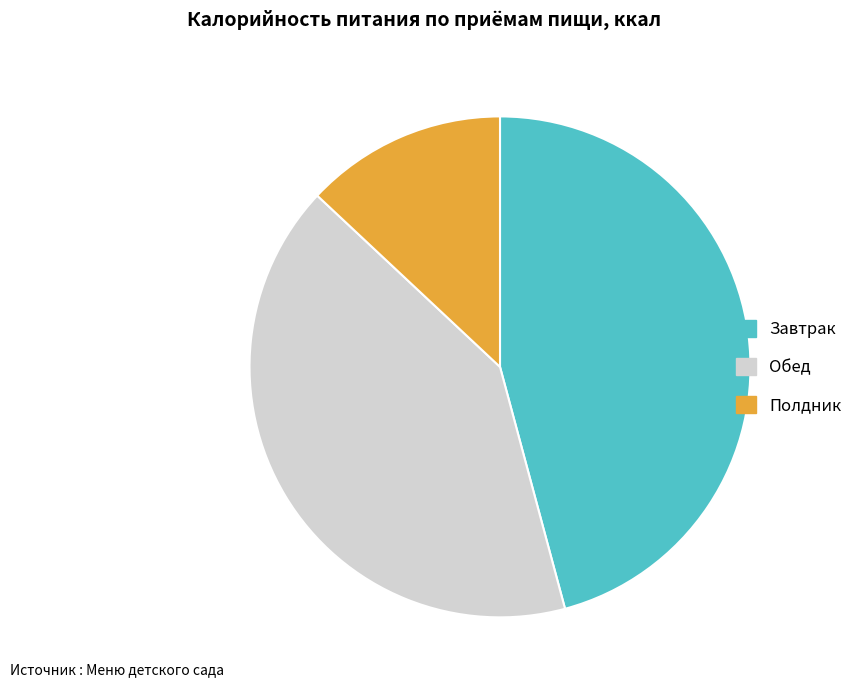

What is the smallest slice in the pie chart?

Полдник